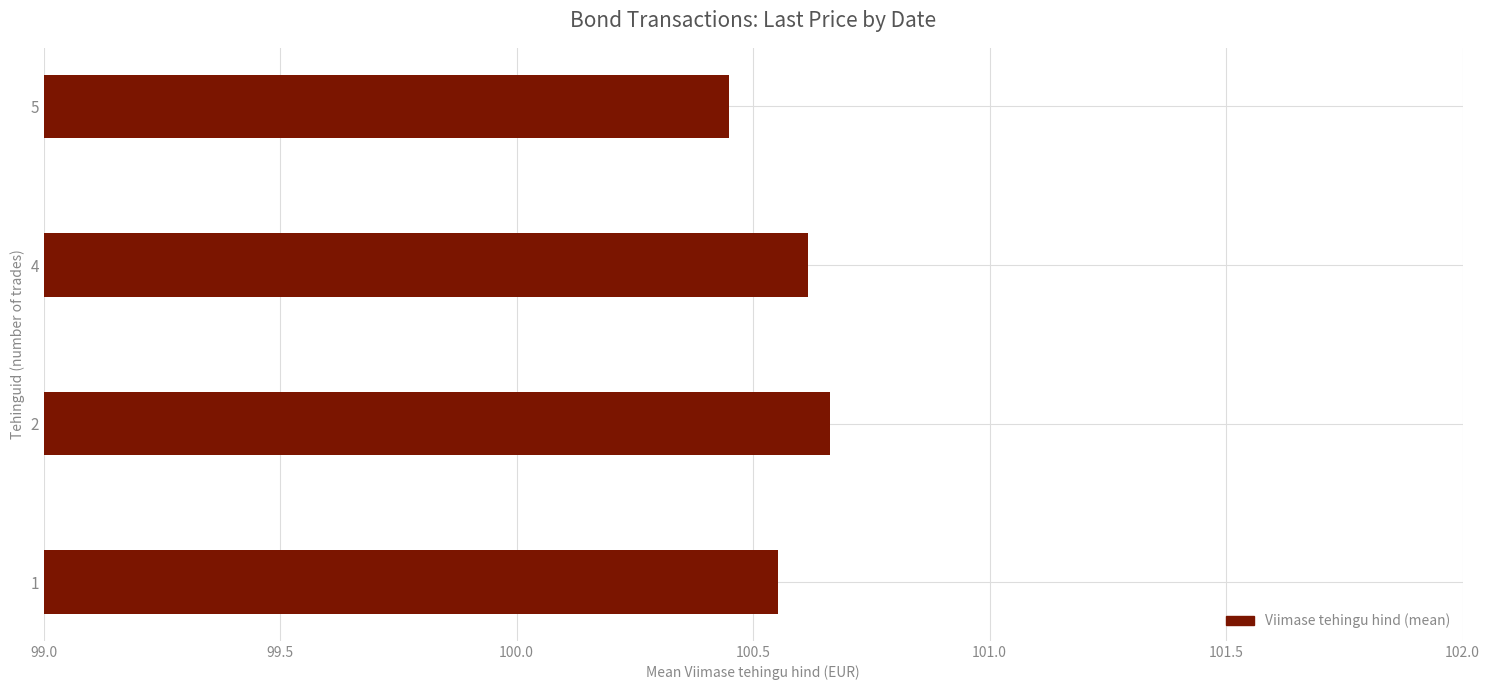

At which category does the chart reach its minimum across all series?

5